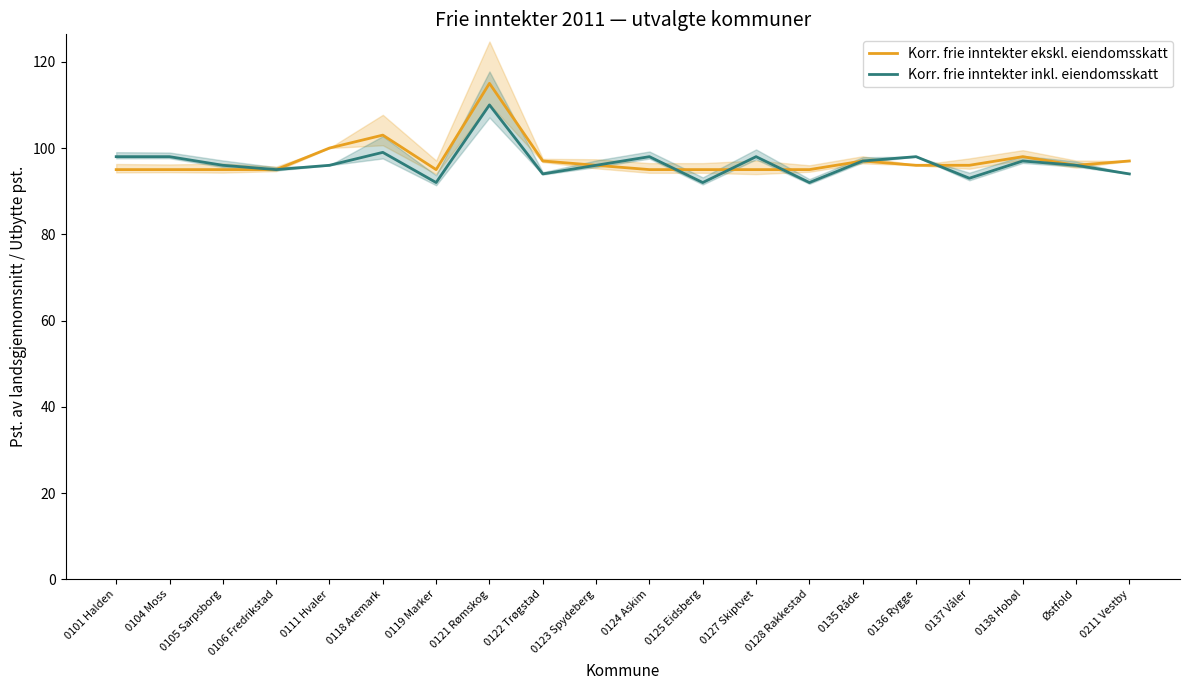

At which category does Korr. frie inntekter ekskl. eiendomsskatt reach its first local peak?

0118 Aremark